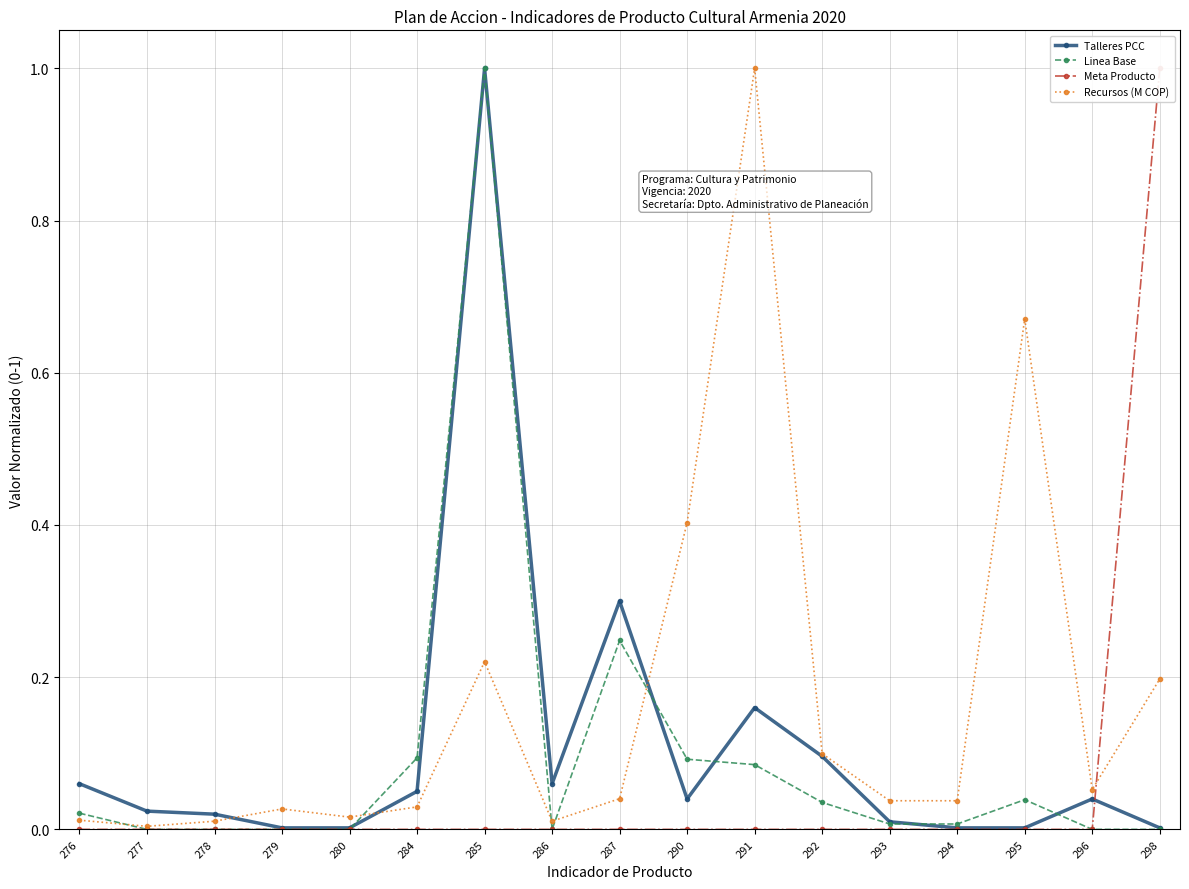

Which has a higher value, 298 or 278?

278